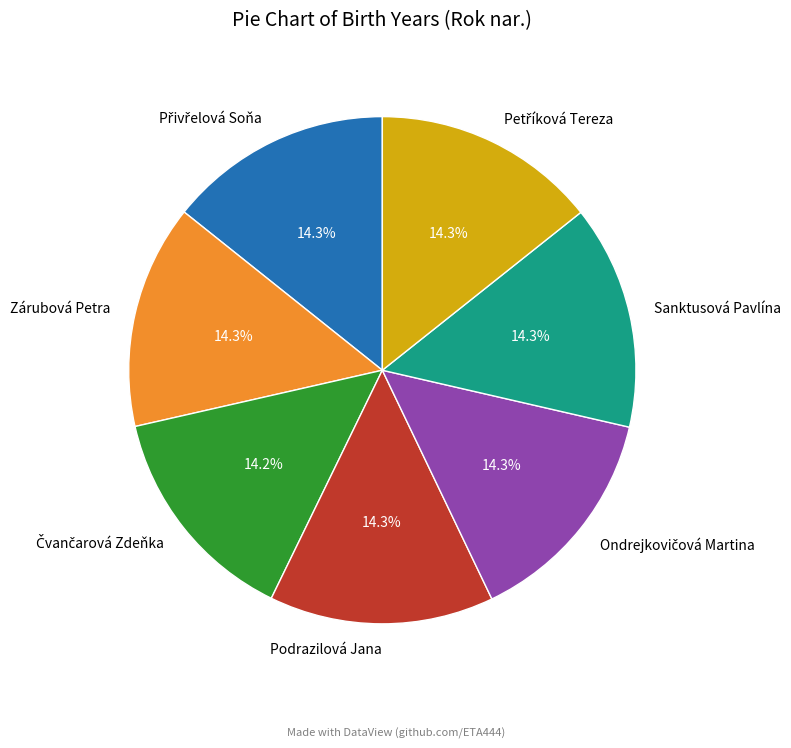

What is the total percentage of Sanktusová Pavlína and Zárubová Petra?

28.6%